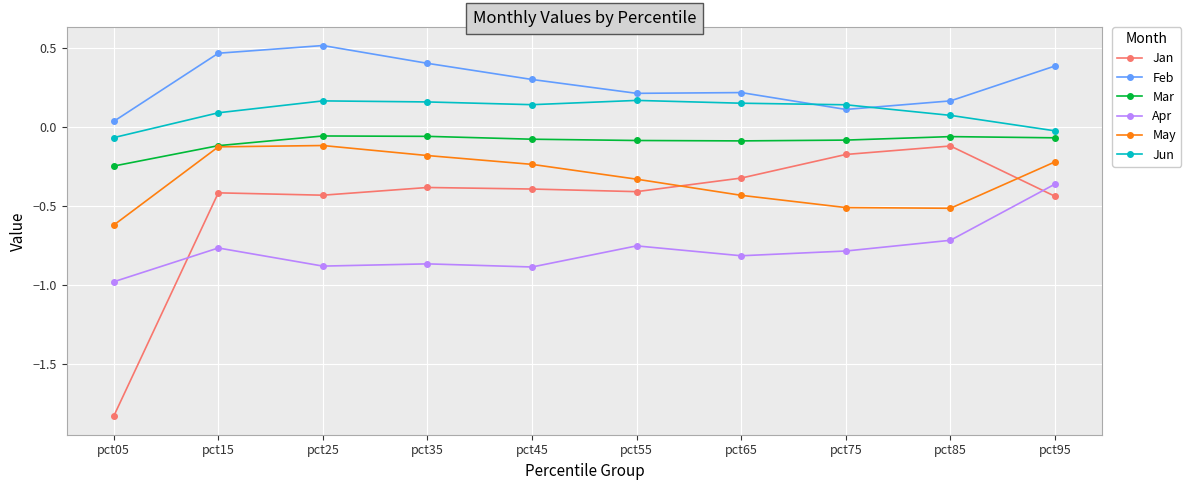

Which label corresponds to the smallest value in the chart?

pct05